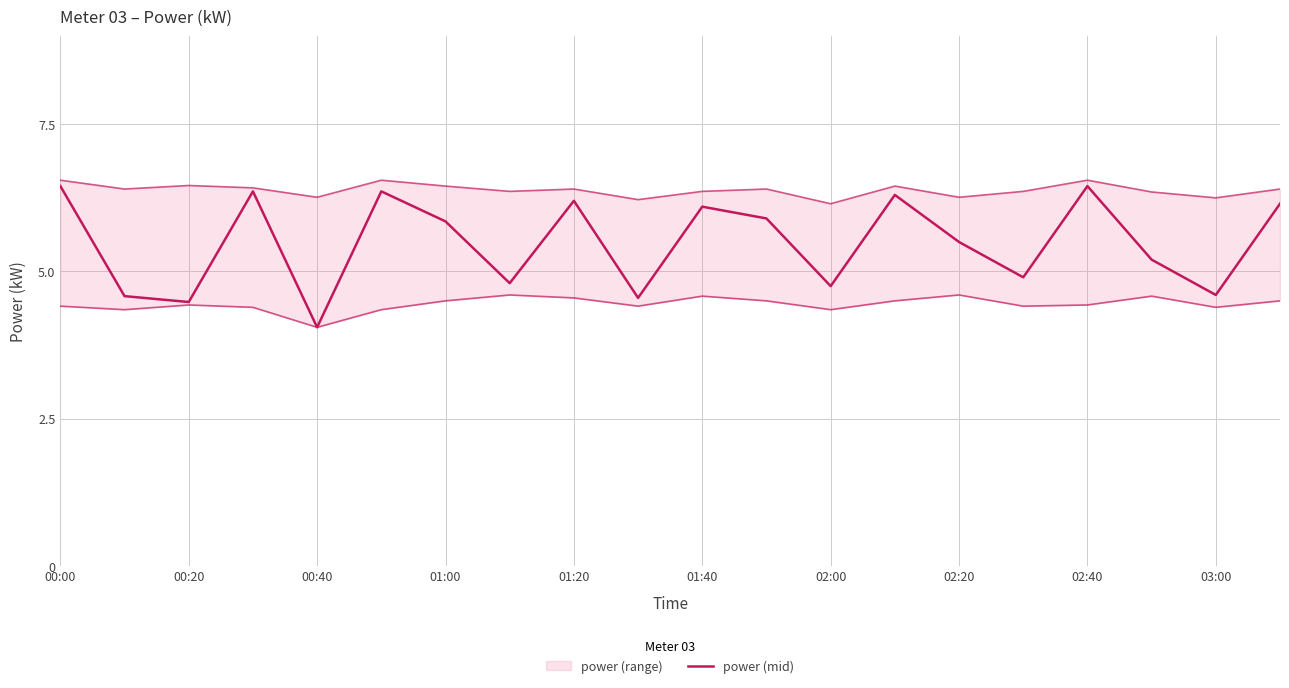

Does the chart have visible grid lines?

Yes